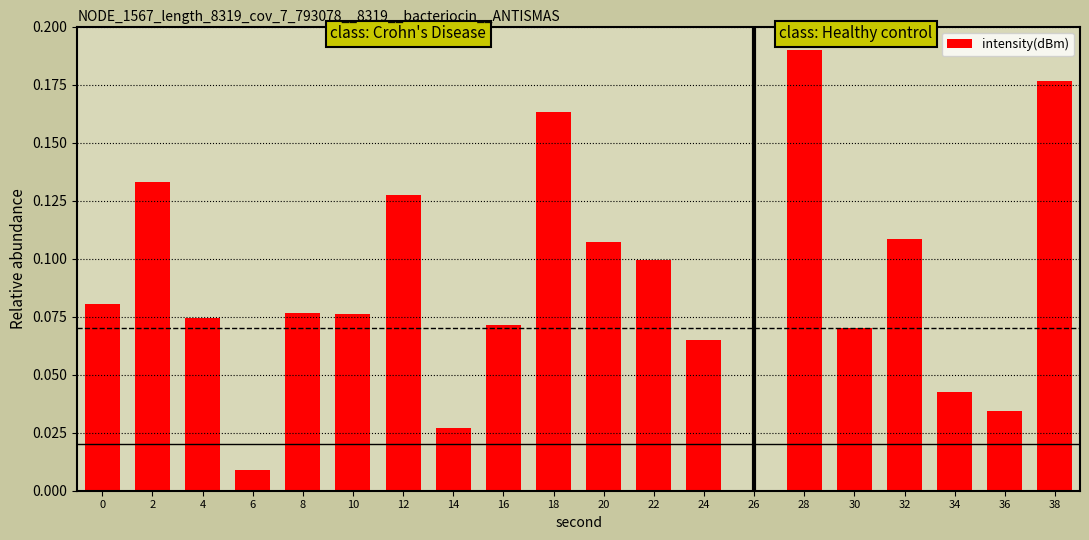

True or false: the data shows 0.0 at 34.

True